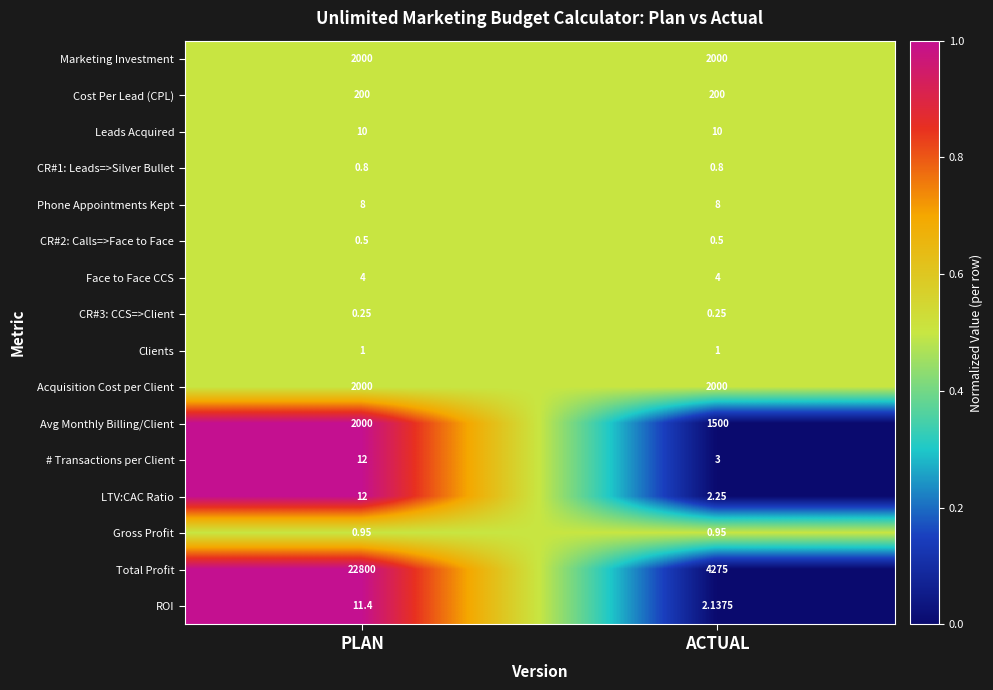

Is the value of Total Profit at PLAN greater than the value of ROI at PLAN?

Yes